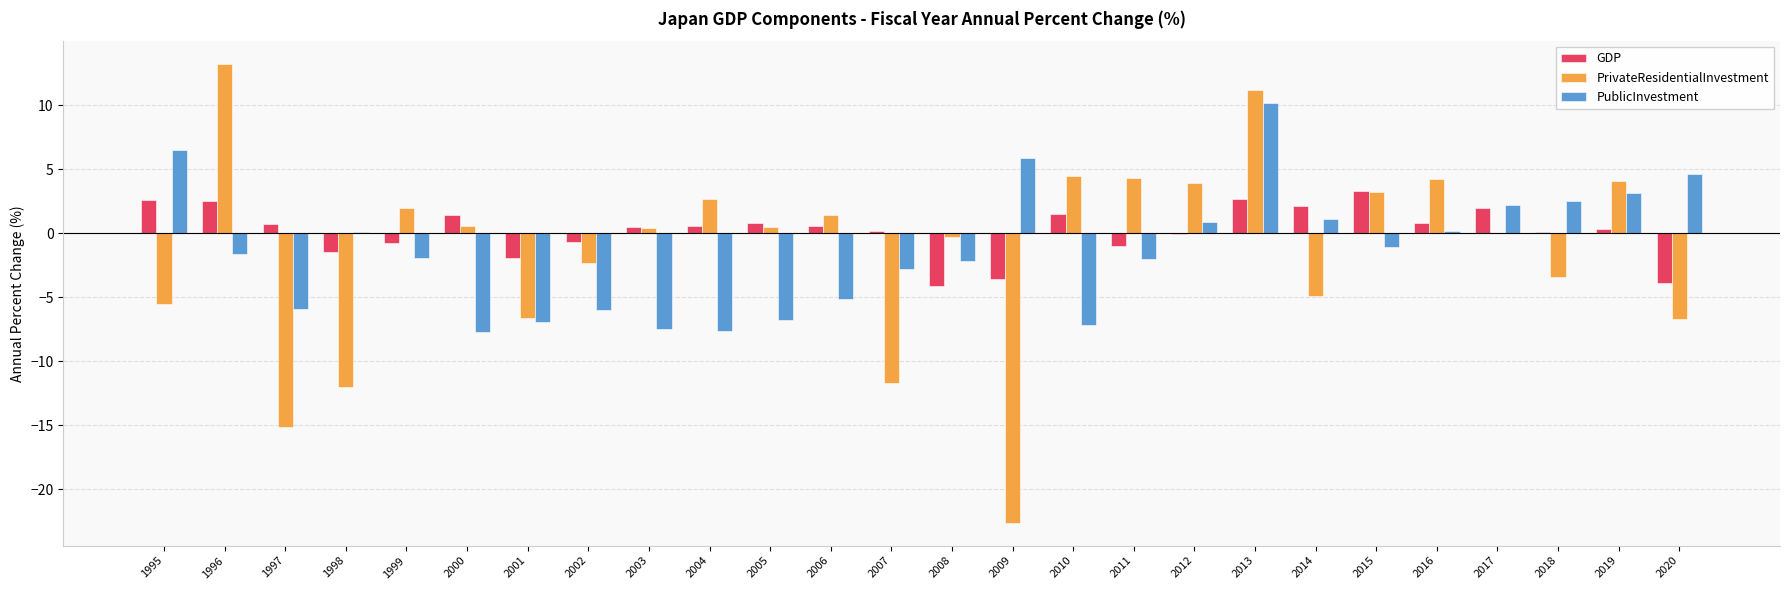

At which category does the chart reach its peak across all series?

1996